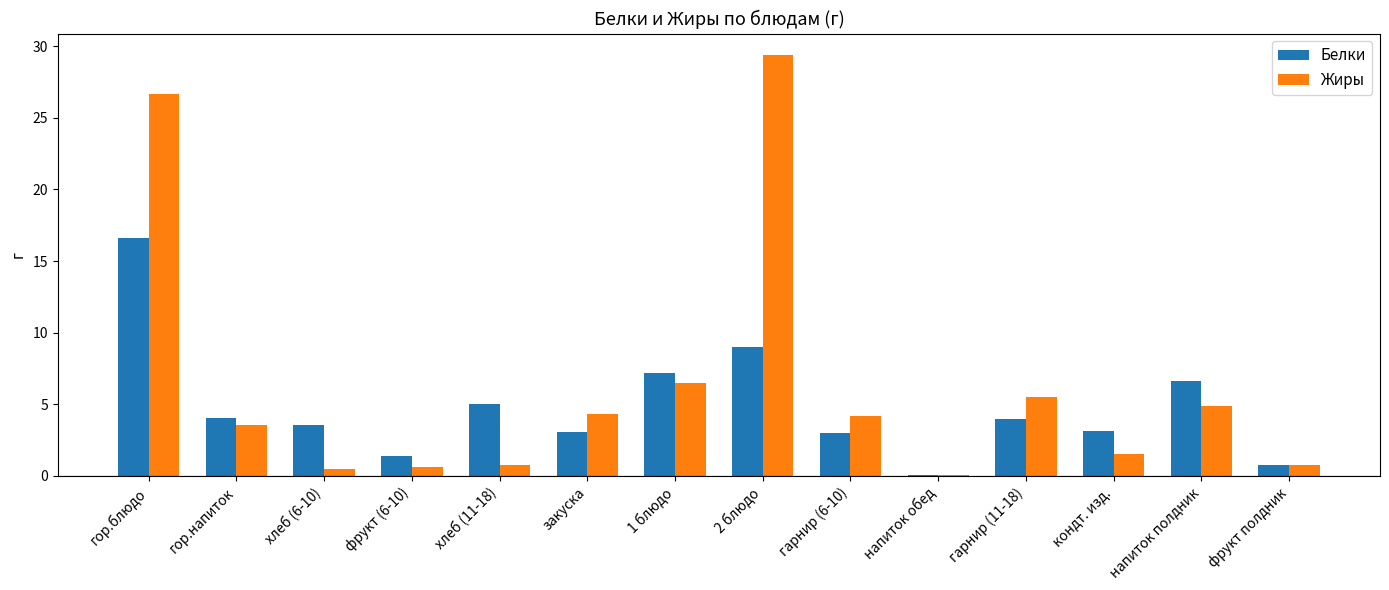

Is it true that Жиры equals 1.6 at кондт. изд.?

True